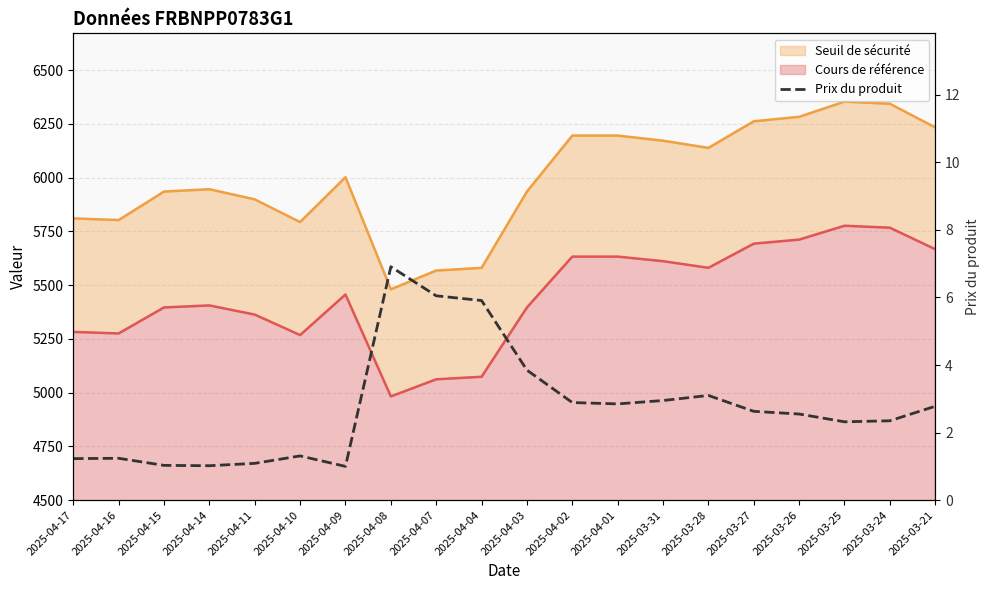

How many interior local peaks (higher than both neighbors) does the data have?

4